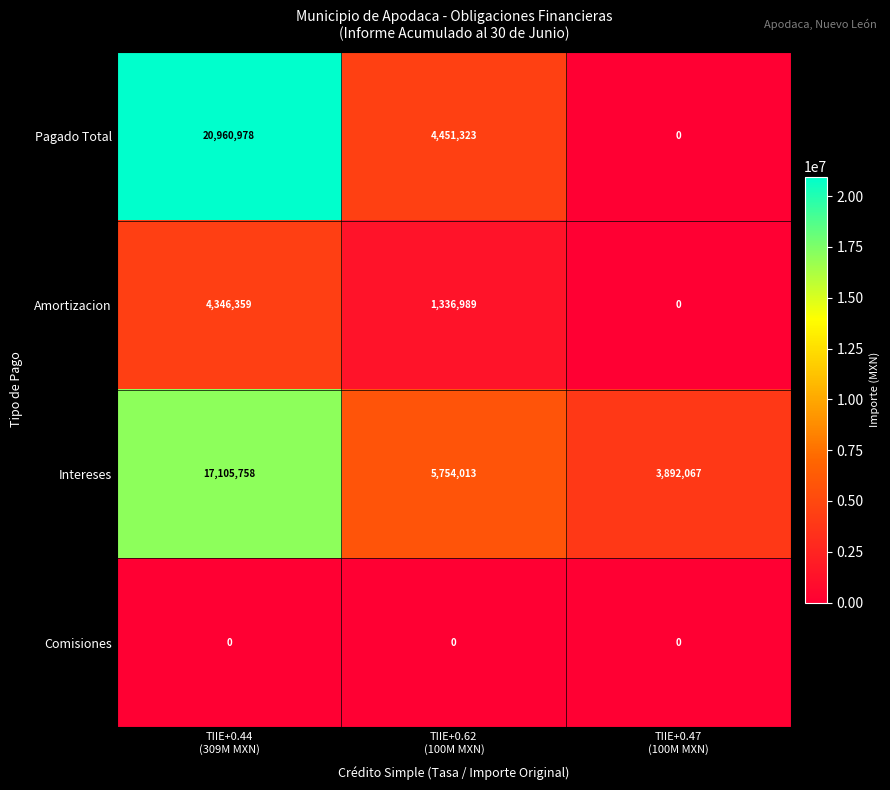

What is the difference between the maximum and minimum values in the Pagado Total series?

20960978